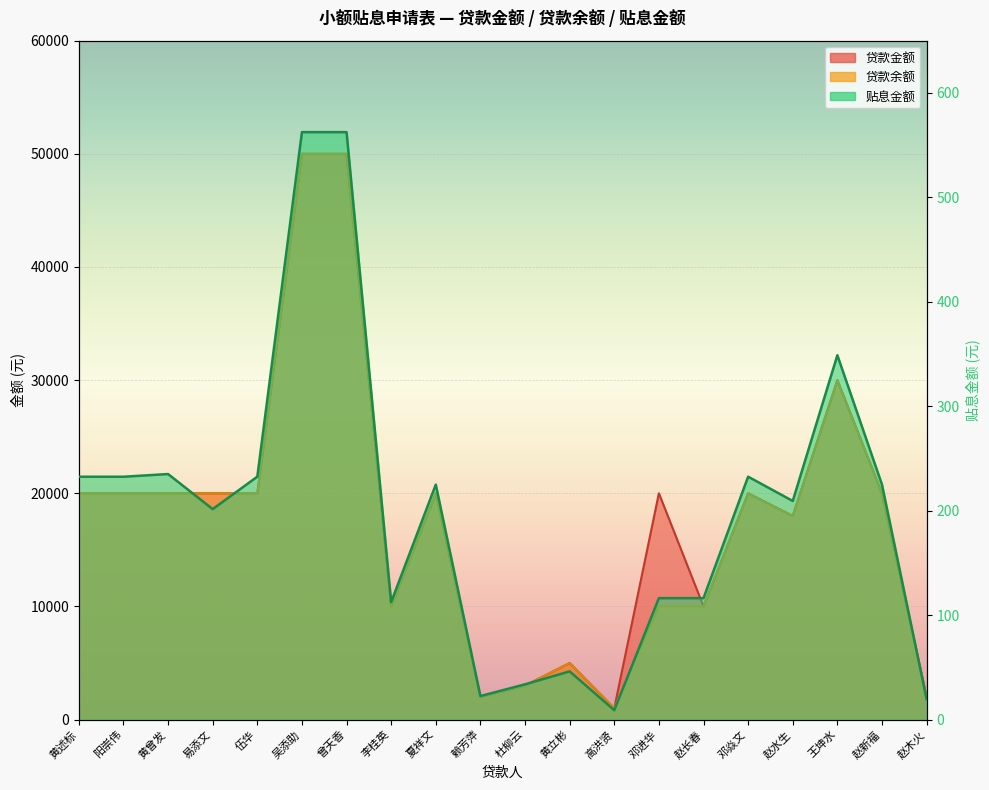

At which category does the chart reach its peak across all series?

吴添助